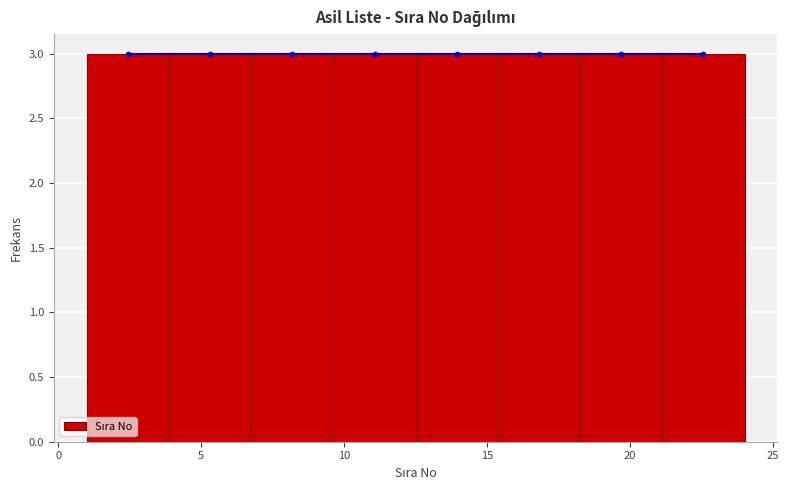

Reading left to right, transcribe this chart: for each bar, give the range it covers on the x-axis and its height. Neither the bar edges nor the heights are printed on the chart, so give them approximately, as read against the axes.

1.0 to 4.0: 3
4.0 to 7.0: 3
7.0 to 9.5: 3
9.5 to 12.5: 3
12.5 to 15.5: 3
15.5 to 18.5: 3
18.5 to 21.0: 3
21.0 to 24.0: 3